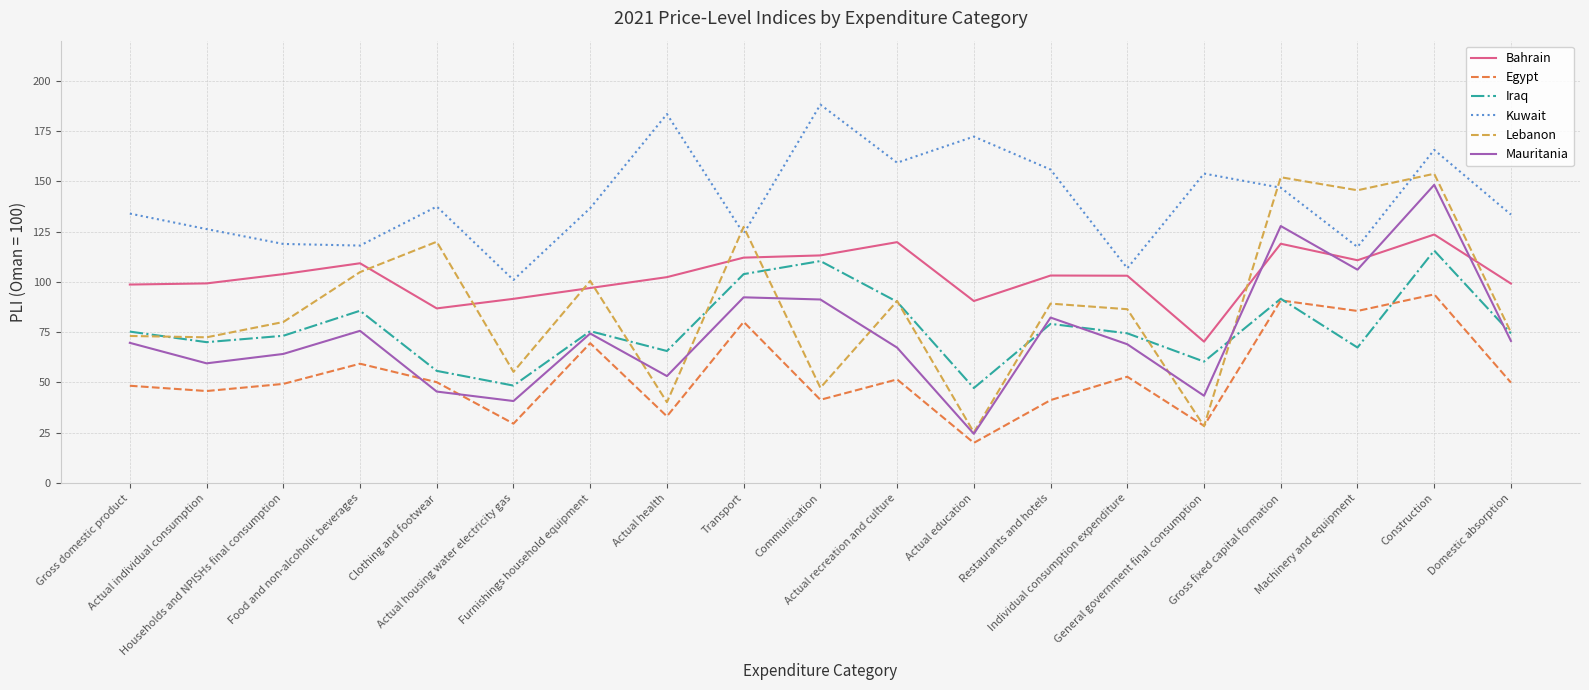

Count the number of categories in the chart.

19